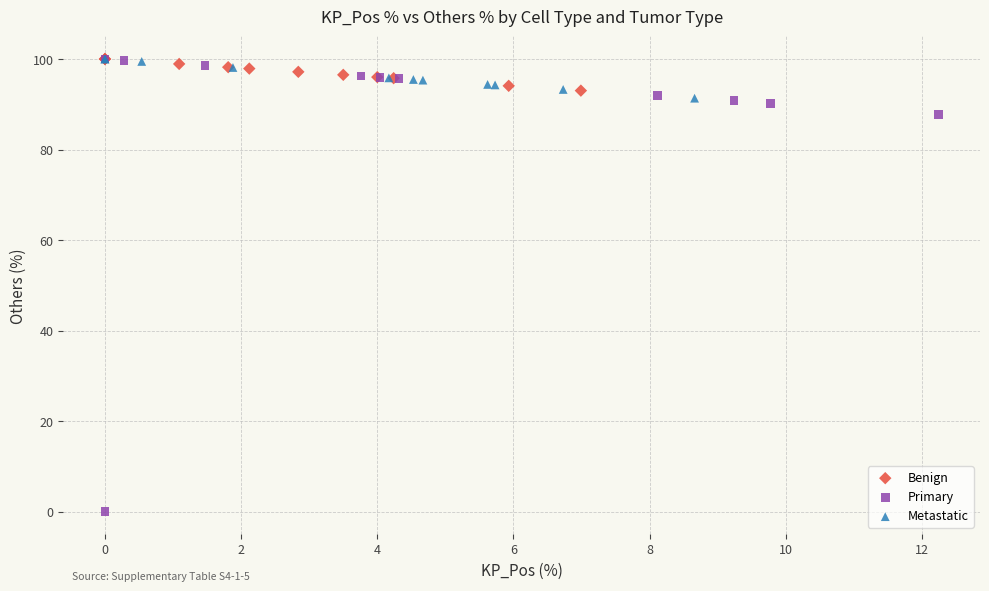

Which series contains the lowest Y value?

Primary